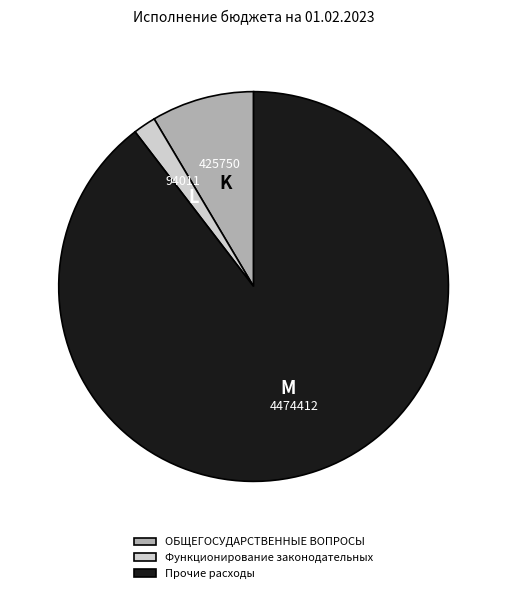

Rank the categories by value from lowest to highest.

Функционирование законодательных, ОБЩЕГОСУДАРСТВЕННЫЕ ВОПРОСЫ, Прочие расходы